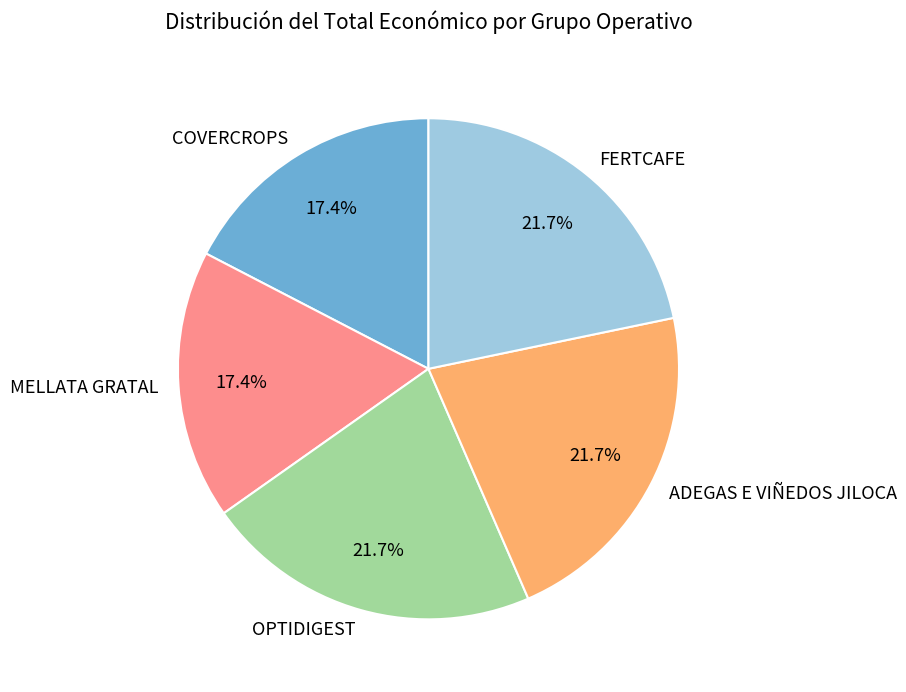

How much of the chart is everything except COVERCROPS?

82.6%